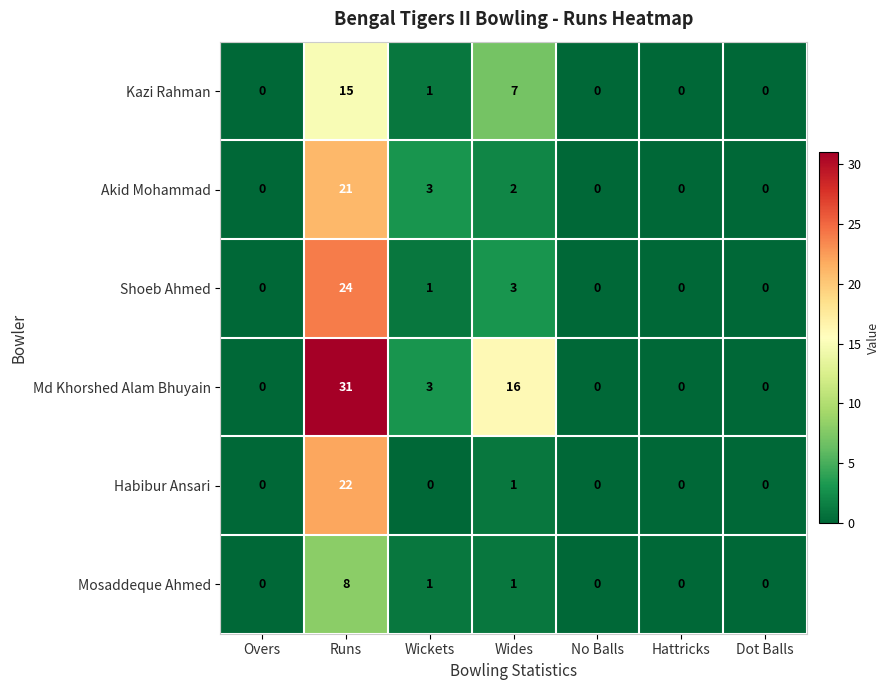

The Kazi Rahman series shows 0 at Hattricks. True or false?

True